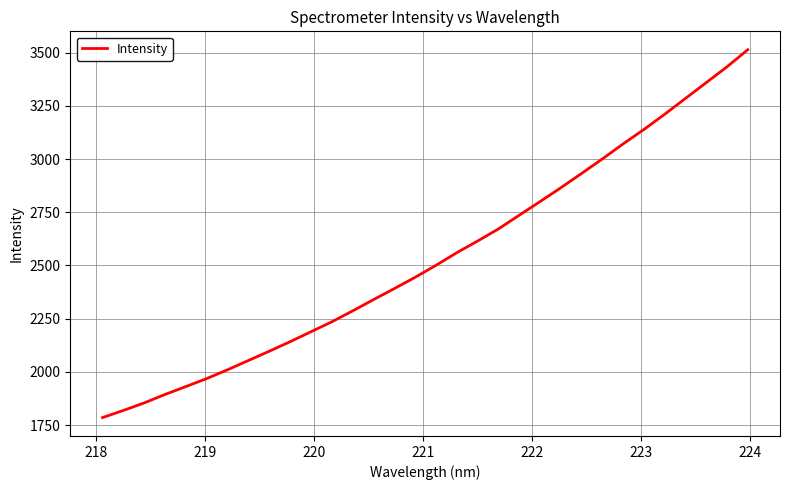

What is the maximum value shown in the chart?

3513.5